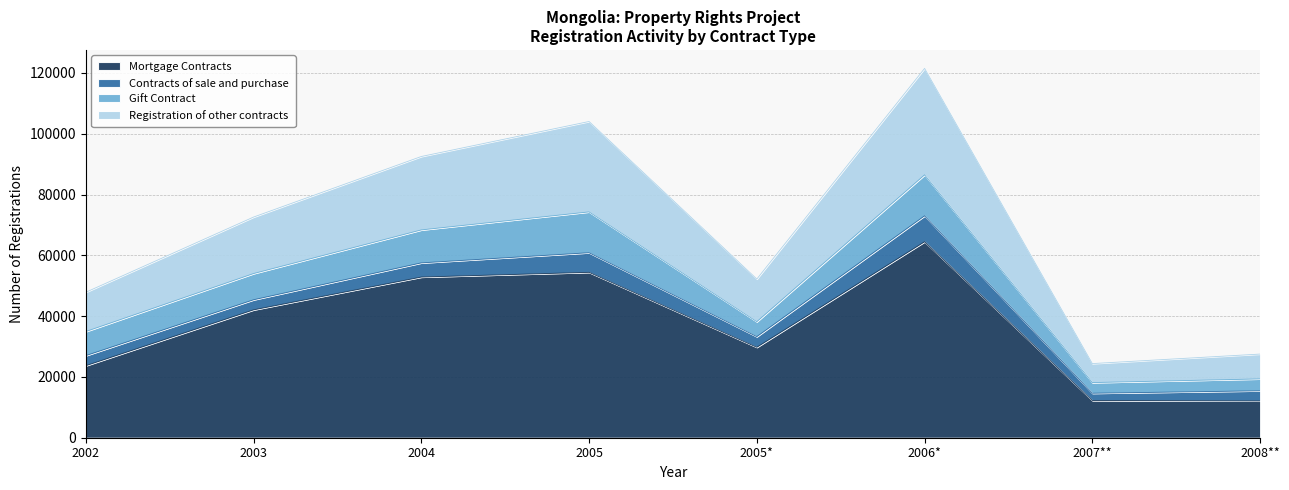

How many lines are shown in the chart?

4